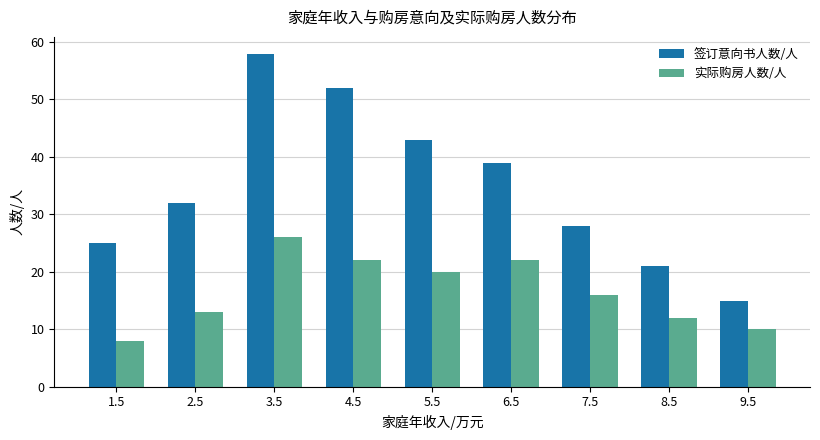

What value does the 实际购房人数/人 series have at 2.5, to the nearest 5?

15